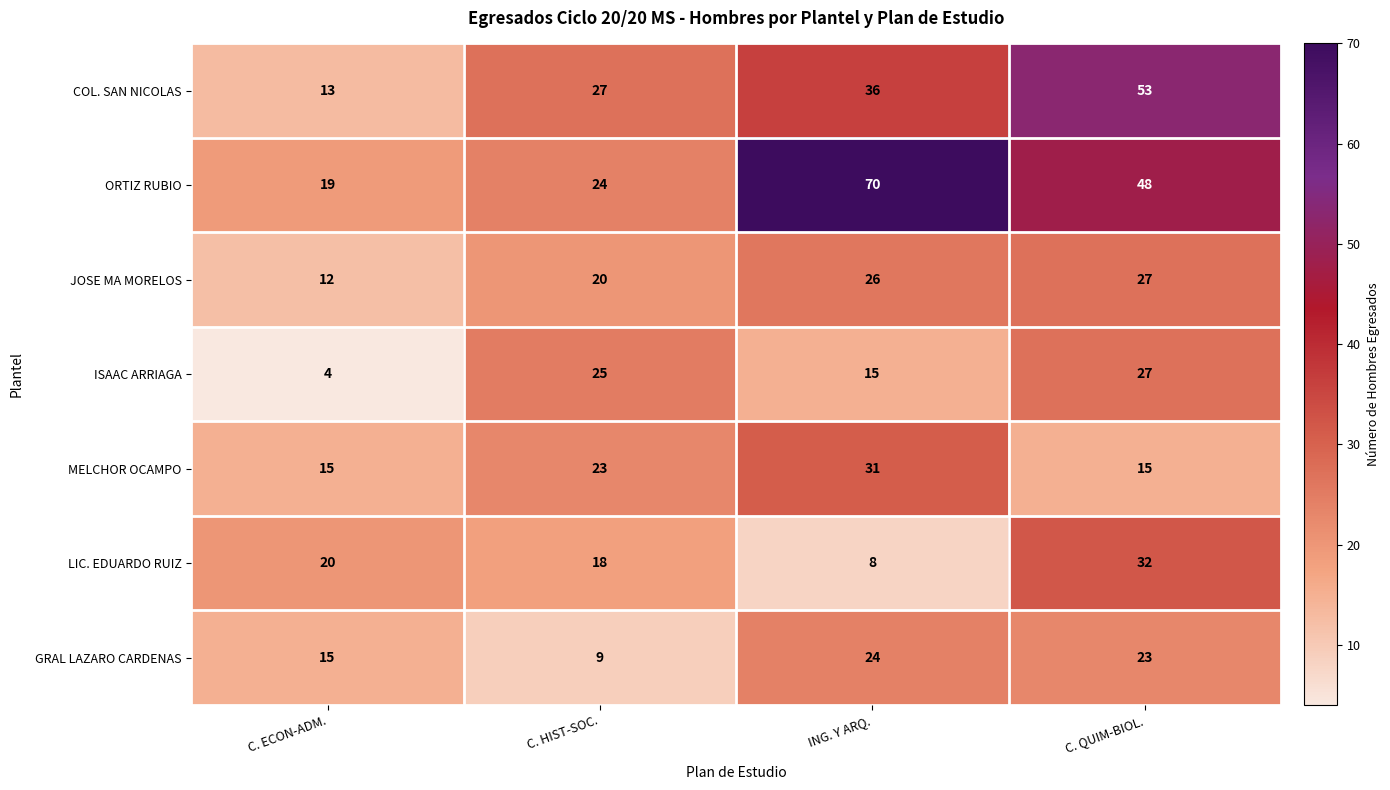

Reading left to right, transcribe all the data shown in this chart.

COL. SAN NICOLAS: C. ECON-ADM.=13	C. HIST-SOC.=27	ING. Y ARQ.=36	C. QUIM-BIOL.=53
ORTIZ RUBIO: C. ECON-ADM.=19	C. HIST-SOC.=24	ING. Y ARQ.=70	C. QUIM-BIOL.=48
JOSE MA MORELOS: C. ECON-ADM.=12	C. HIST-SOC.=20	ING. Y ARQ.=26	C. QUIM-BIOL.=27
ISAAC ARRIAGA: C. ECON-ADM.=4	C. HIST-SOC.=25	ING. Y ARQ.=15	C. QUIM-BIOL.=27
MELCHOR OCAMPO: C. ECON-ADM.=15	C. HIST-SOC.=23	ING. Y ARQ.=31	C. QUIM-BIOL.=15
LIC. EDUARDO RUIZ: C. ECON-ADM.=20	C. HIST-SOC.=18	ING. Y ARQ.=8	C. QUIM-BIOL.=32
GRAL LAZARO CARDENAS: C. ECON-ADM.=15	C. HIST-SOC.=9	ING. Y ARQ.=24	C. QUIM-BIOL.=23